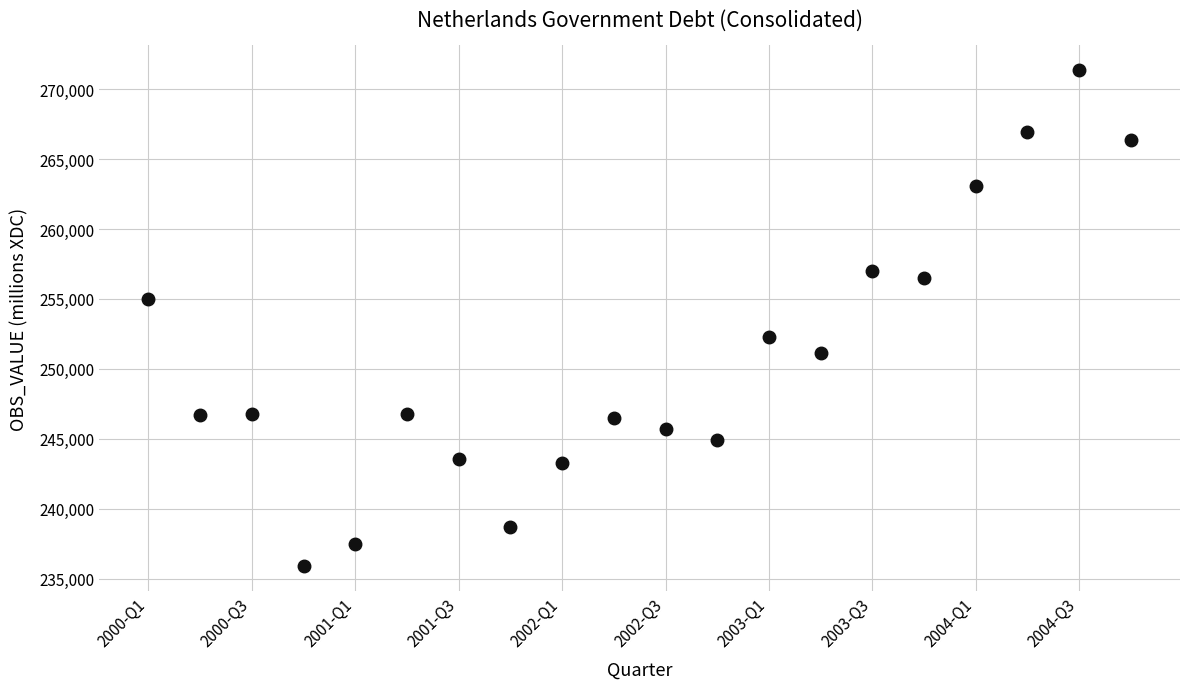

What is the range of Y values (max minus min)?

35469